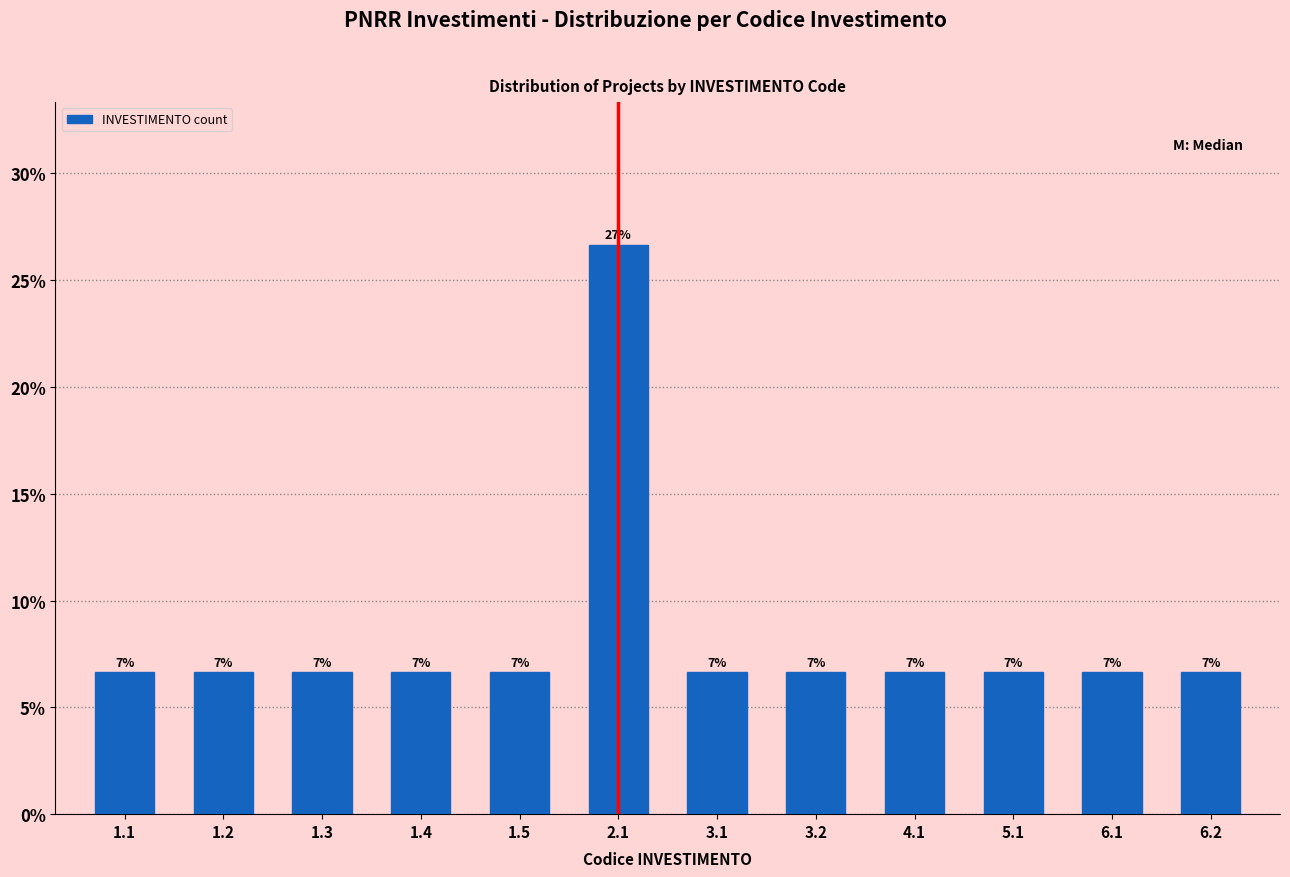

How many bars are there in total?

12